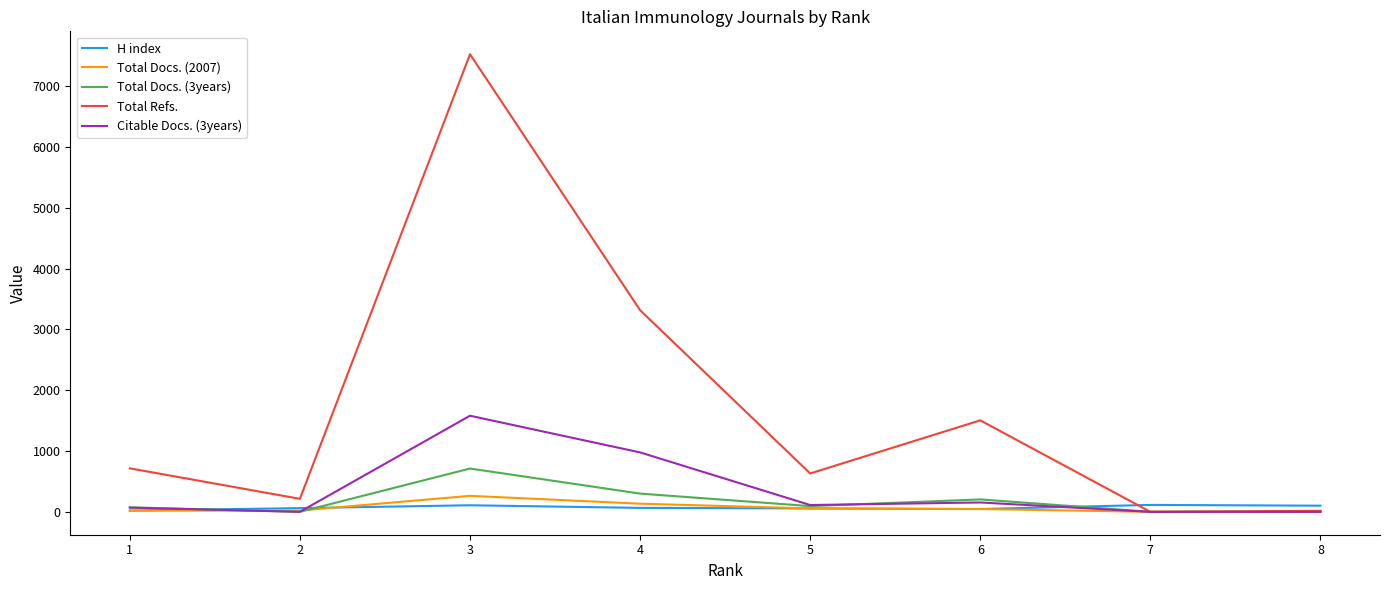

Does the chart have visible grid lines?

No